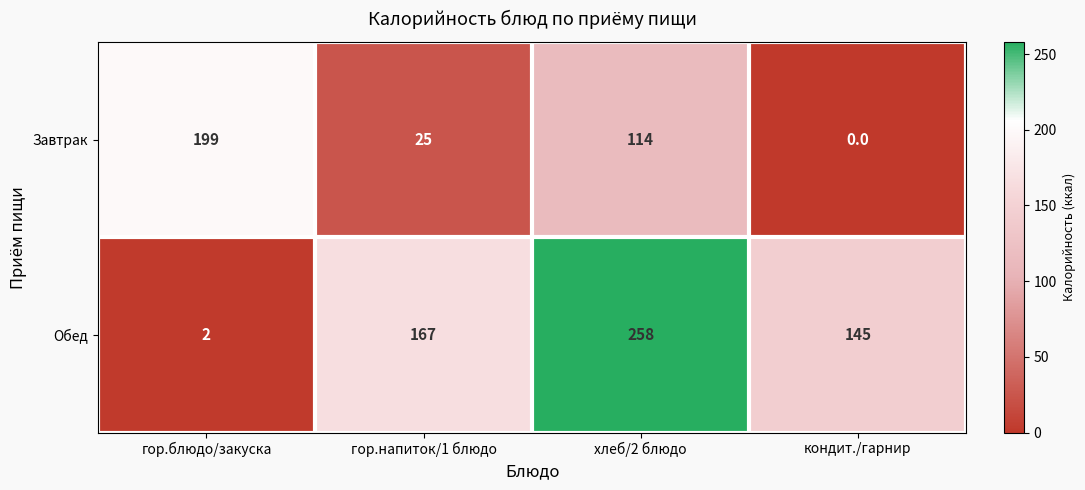

Which series has the largest total across all categories?

Обед